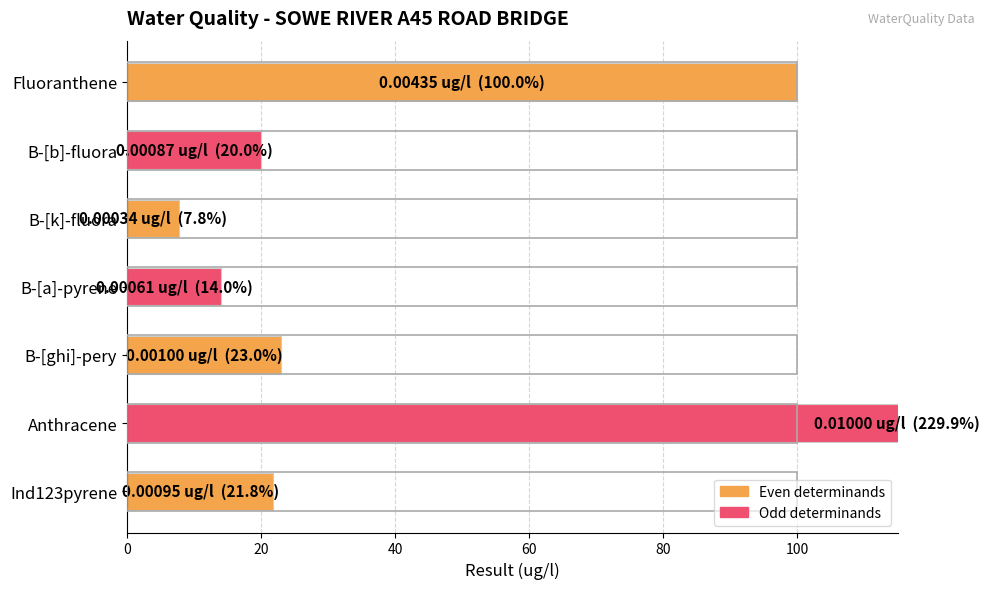

What is the ratio of the value at B-[ghi]-pery to the value at Anthracene?

0.1